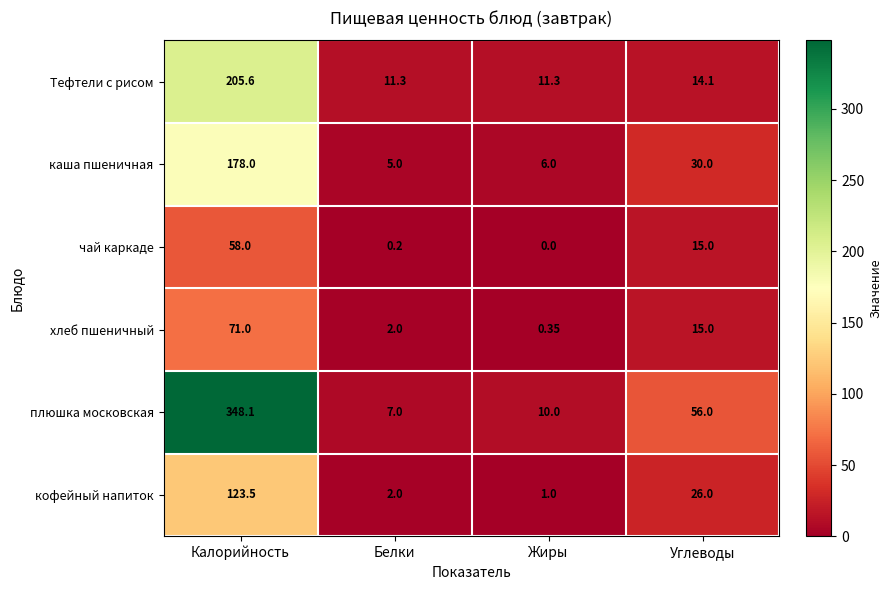

Is the value of Тефтели с рисом at Жиры greater than the value of каша пшеничная at Калорийность?

No